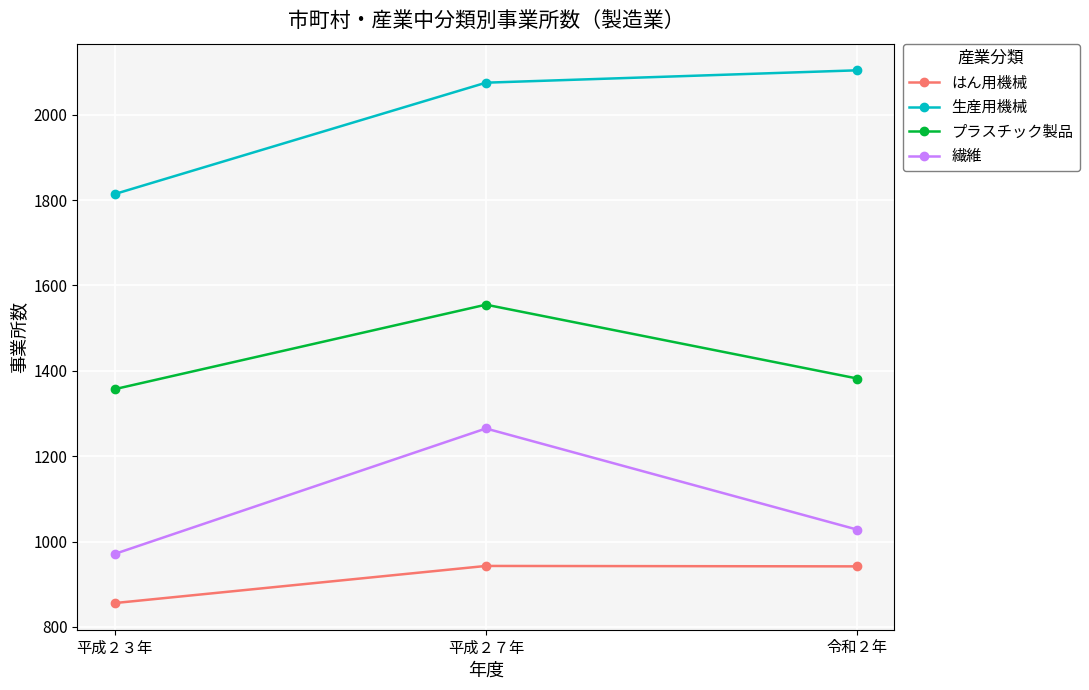

What are all the series names shown in the legend?

はん用機械, 生産用機械, プラスチック製品, 繊維